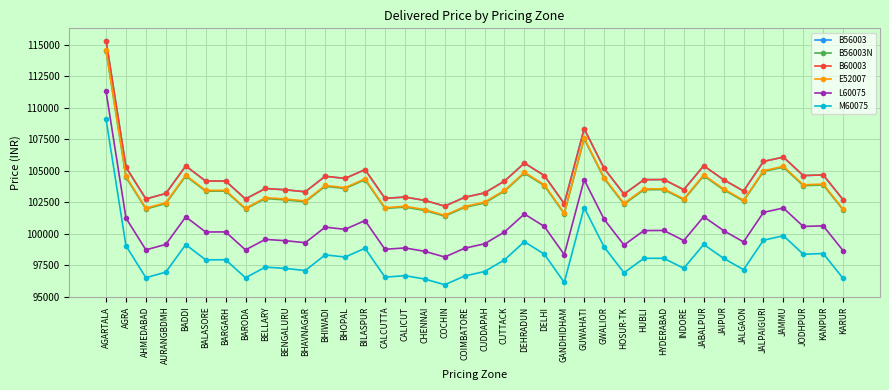

True or false: B56003N and B60003 cross at least once.

False